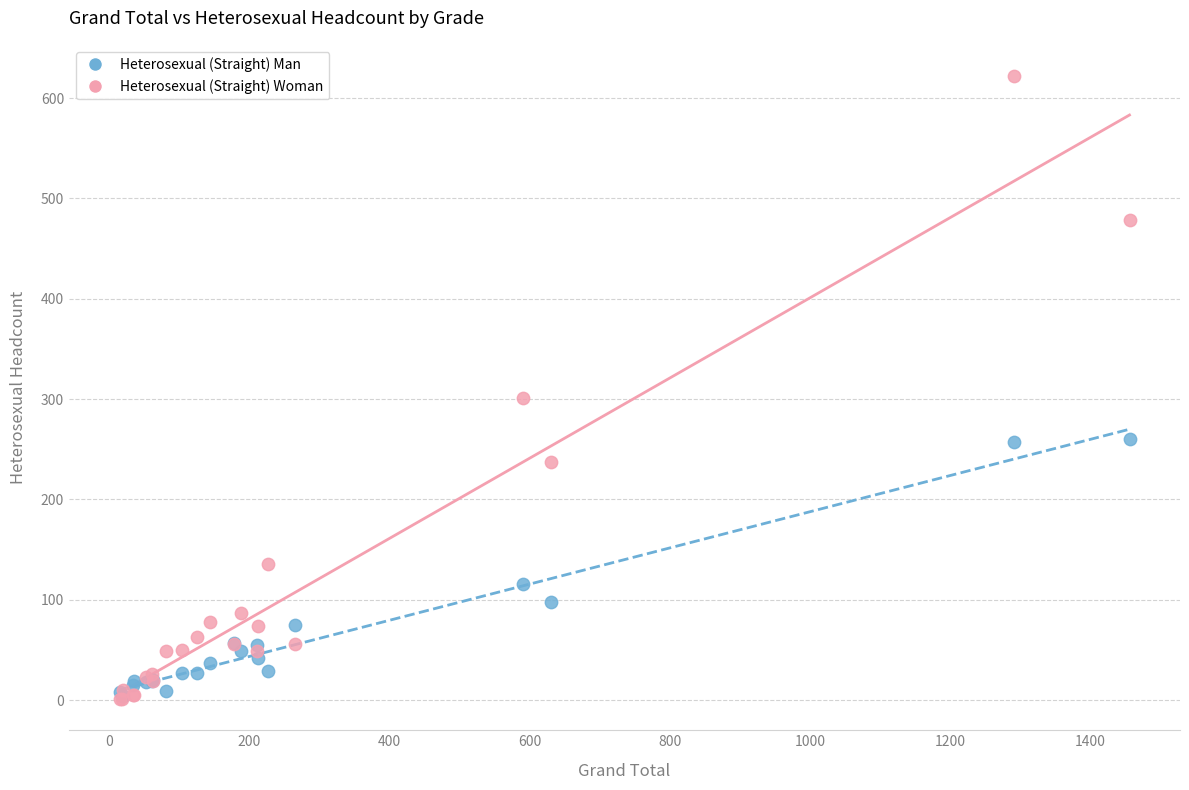

What are all the series names shown in the legend?

Heterosexual (Straight) Man, Heterosexual (Straight) Woman